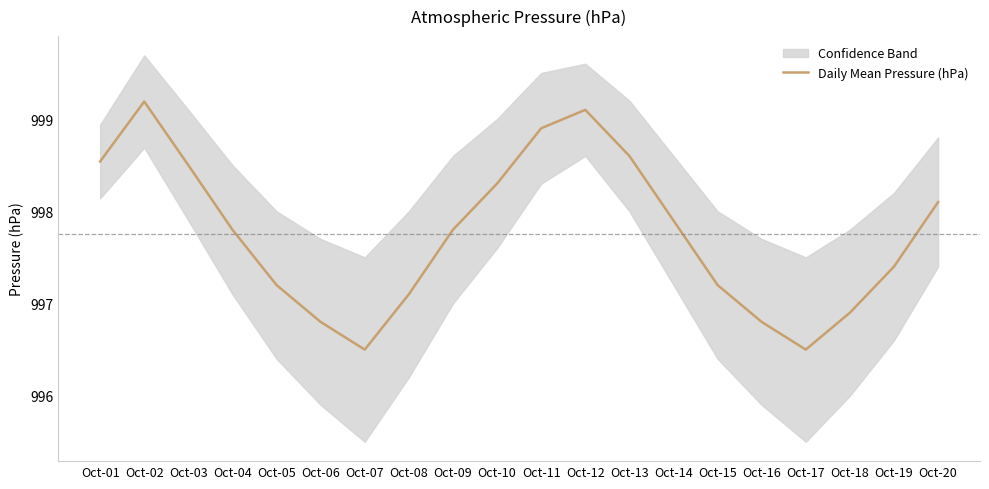

What is the sum of the values at Oct-14 and Oct-18?

1994.8